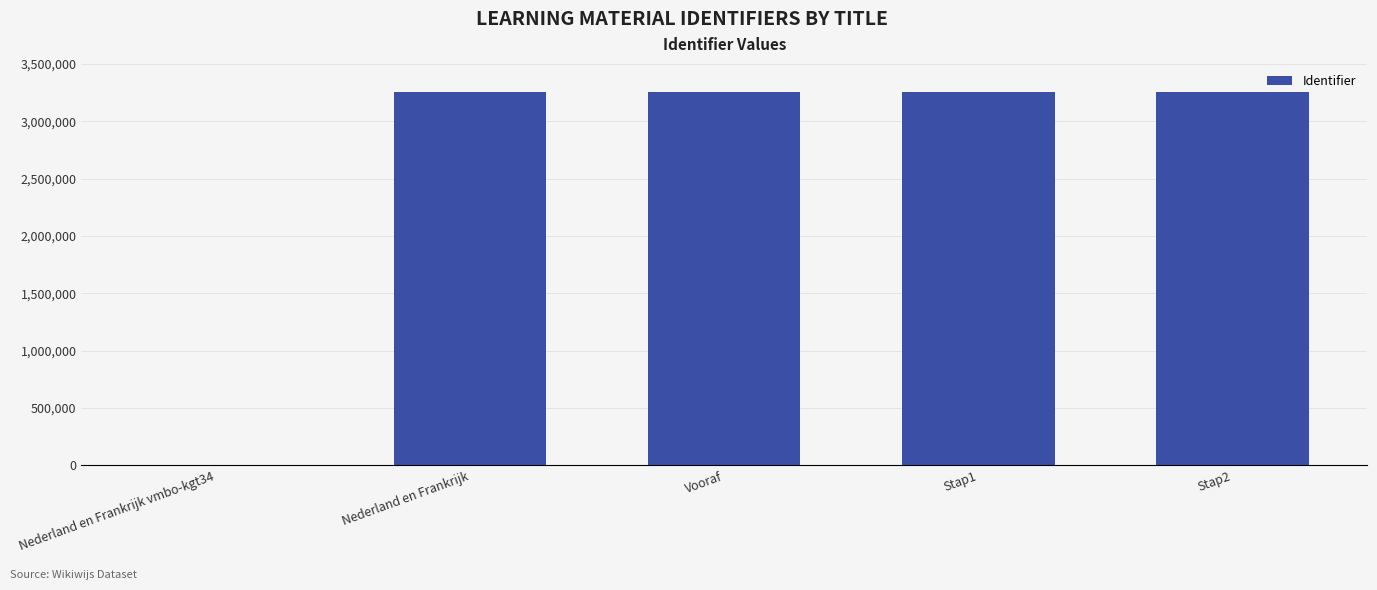

What is the sum of all values?

13009761